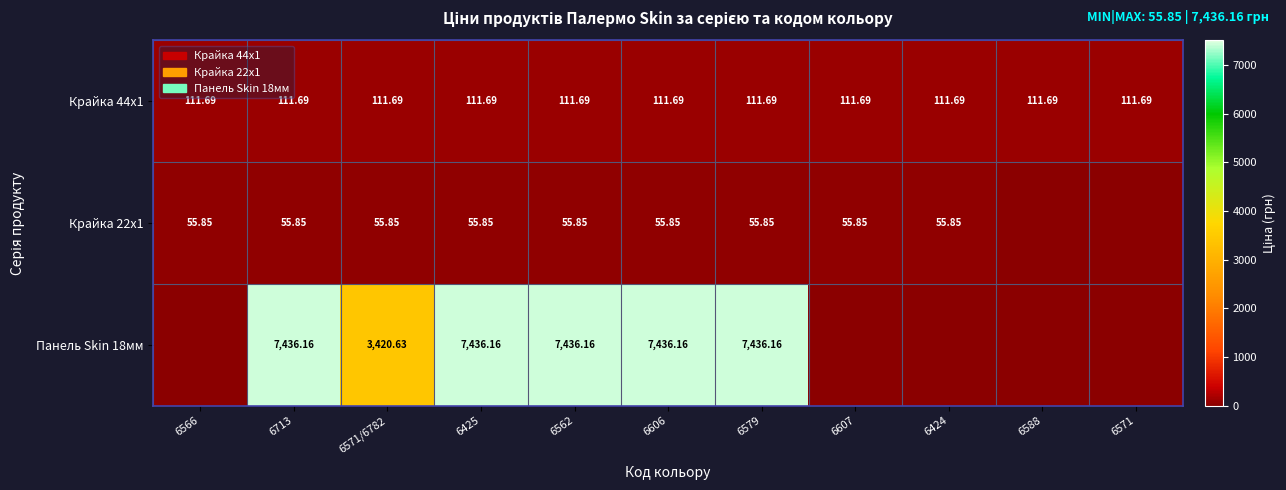

At 6562, list the series in order from smallest to largest.

Крайка 22x1, Крайка 44x1, Панель Skin 18мм